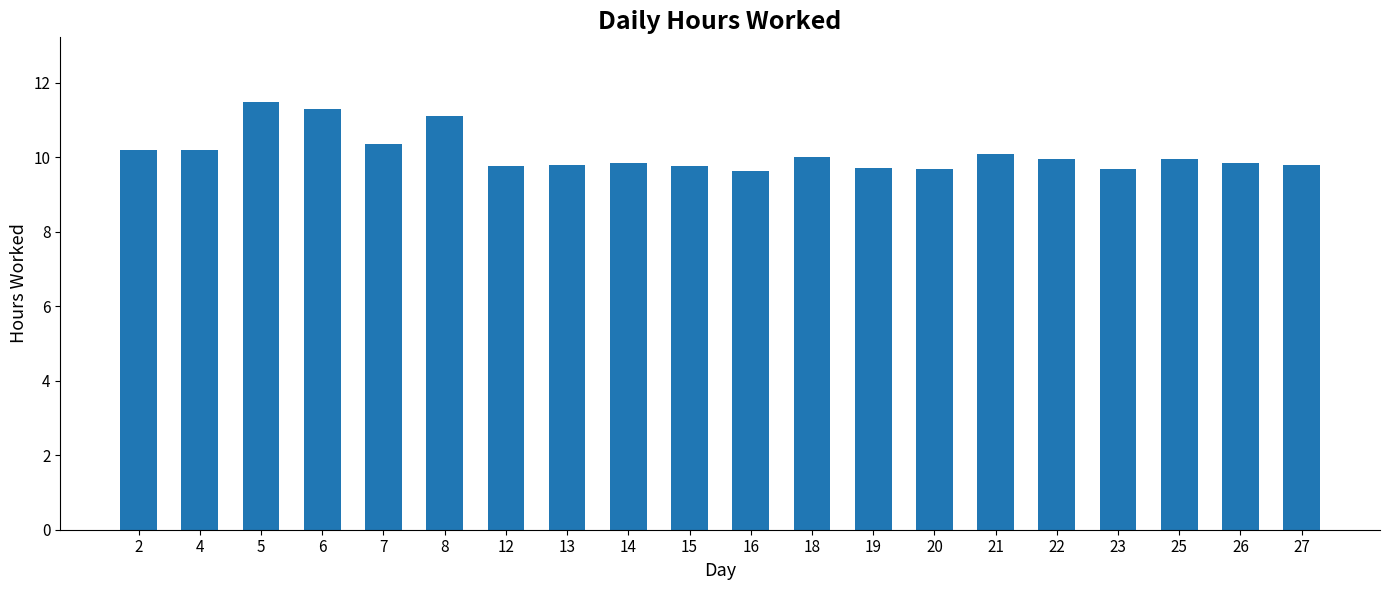

The value at 2 is 17.9. True or false?

False